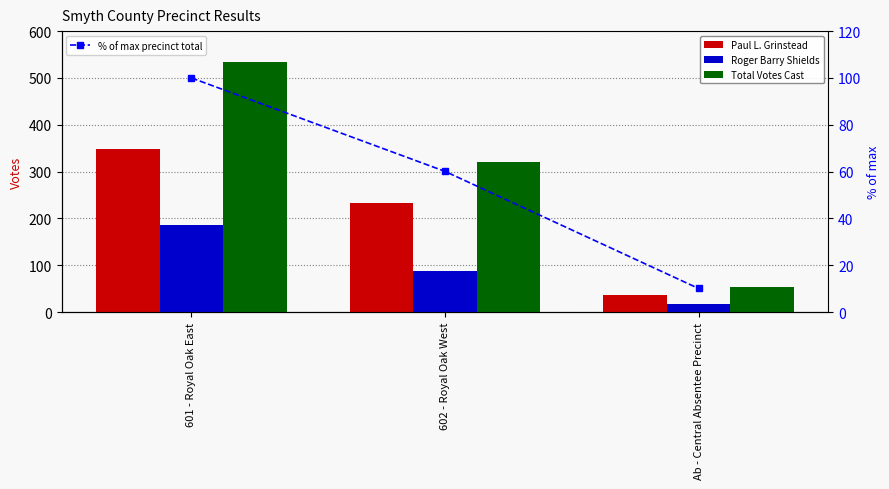

Which series has the largest range (max minus min)?

Total Votes Cast